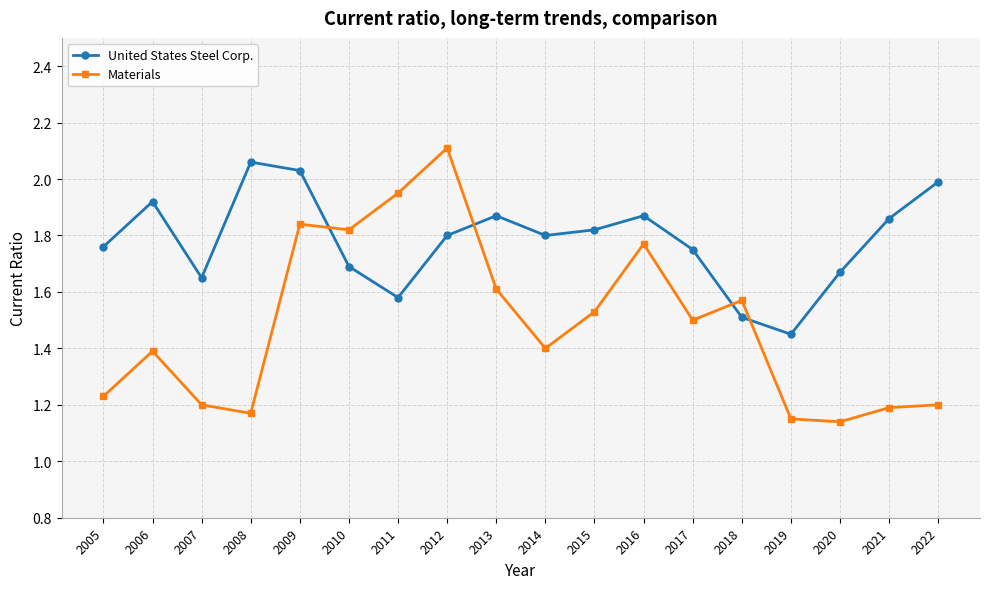

How many distinct data groups are displayed?

2